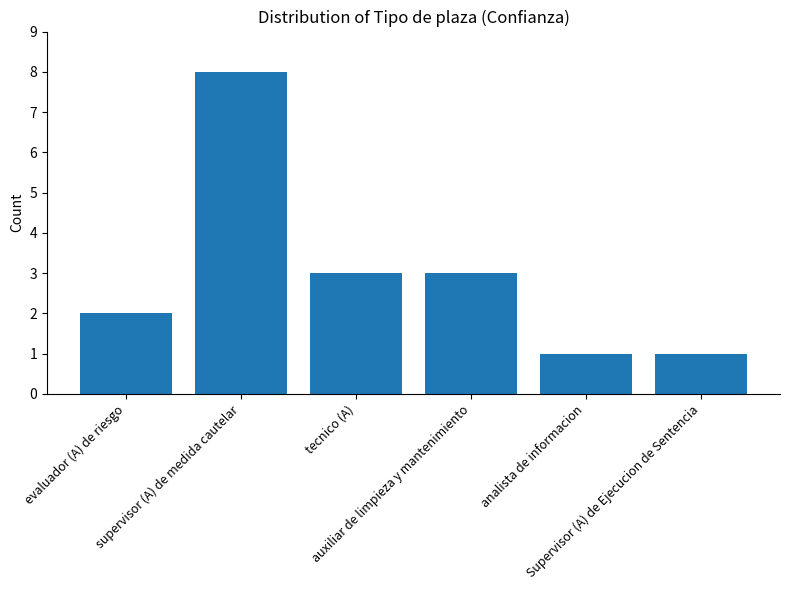

What is the ratio of the value at tecnico (A) to the value at analista de informacion?

3.0